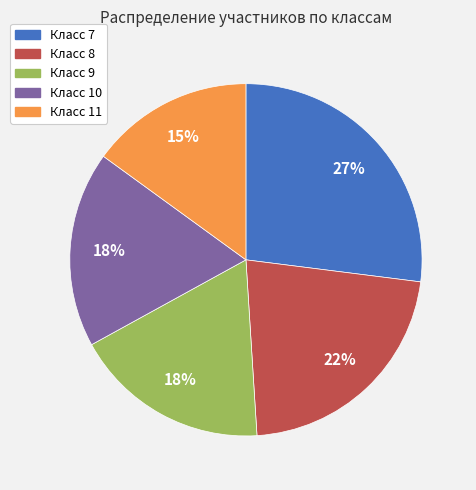

Is there a majority slice in this chart?

No